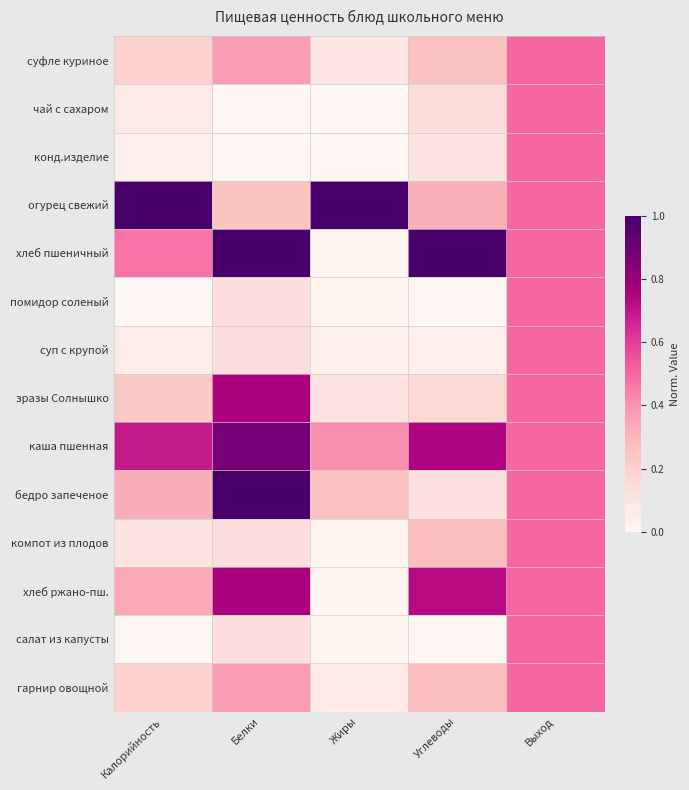

At Выход, list the series in order from largest to smallest.

суфле куриное, чай с сахаром, конд.изделие, огурец свежий, хлеб пшеничный, помидор соленый, суп с крупой, зразы Солнышко, каша пшенная, бедро запеченое, компот из плодов, хлеб ржано-пш., салат из капусты, гарнир овощной